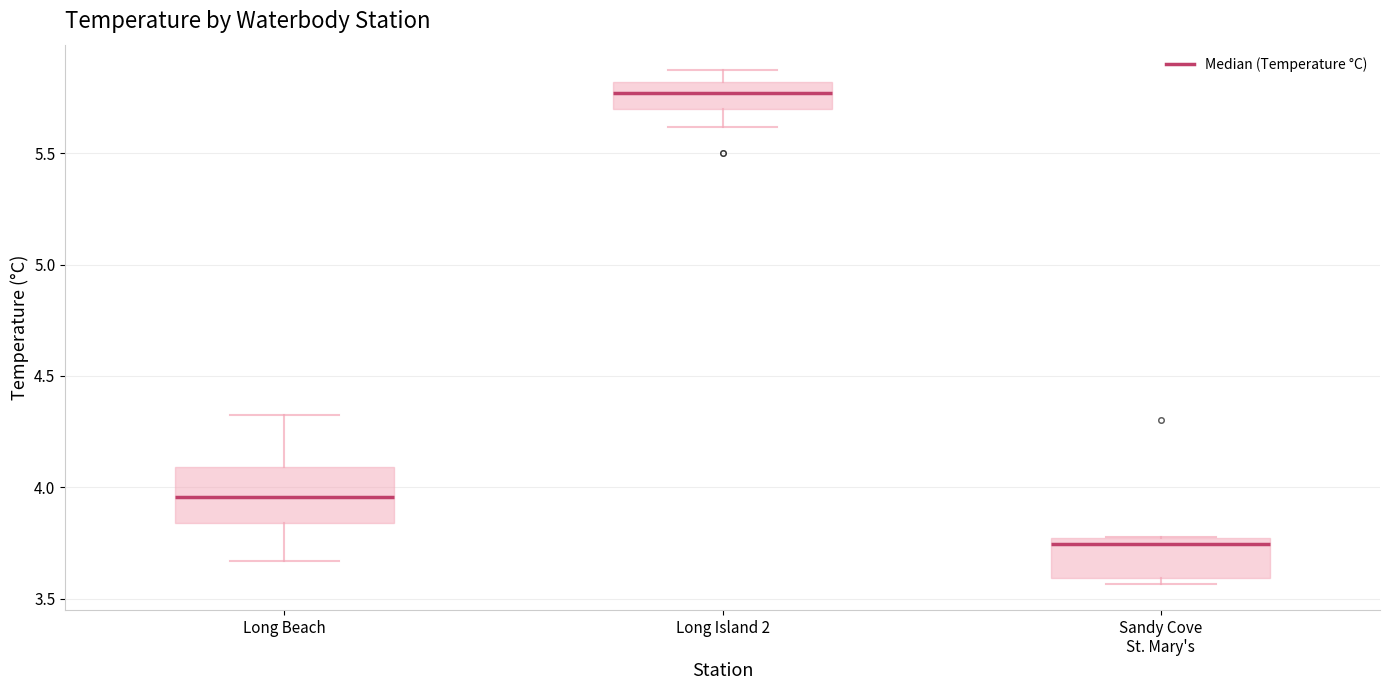

Where is the lower edge of the box for Sandy Cove St. Mary's on the y-axis? The values are not printed on the chart, so give them approximately, as read against the axis.

3.60